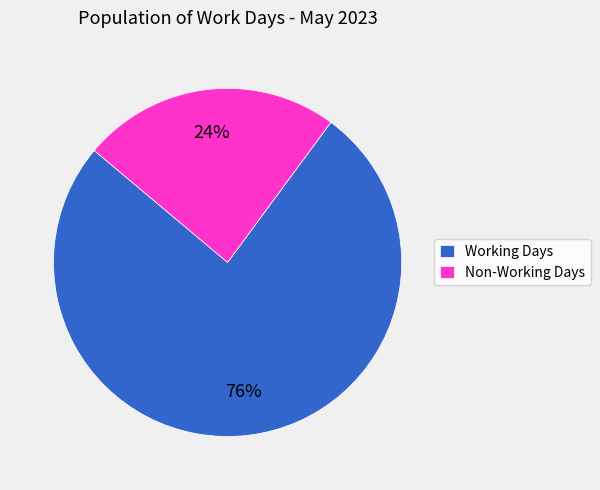

Is it true that Working Days is 76% of the pie?

True